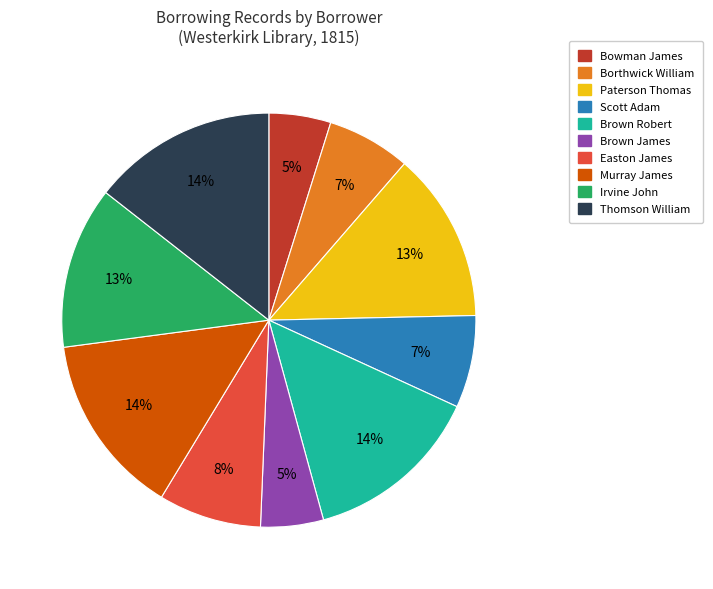

Combined, do Paterson Thomas and Murray James account for over 50%?

No